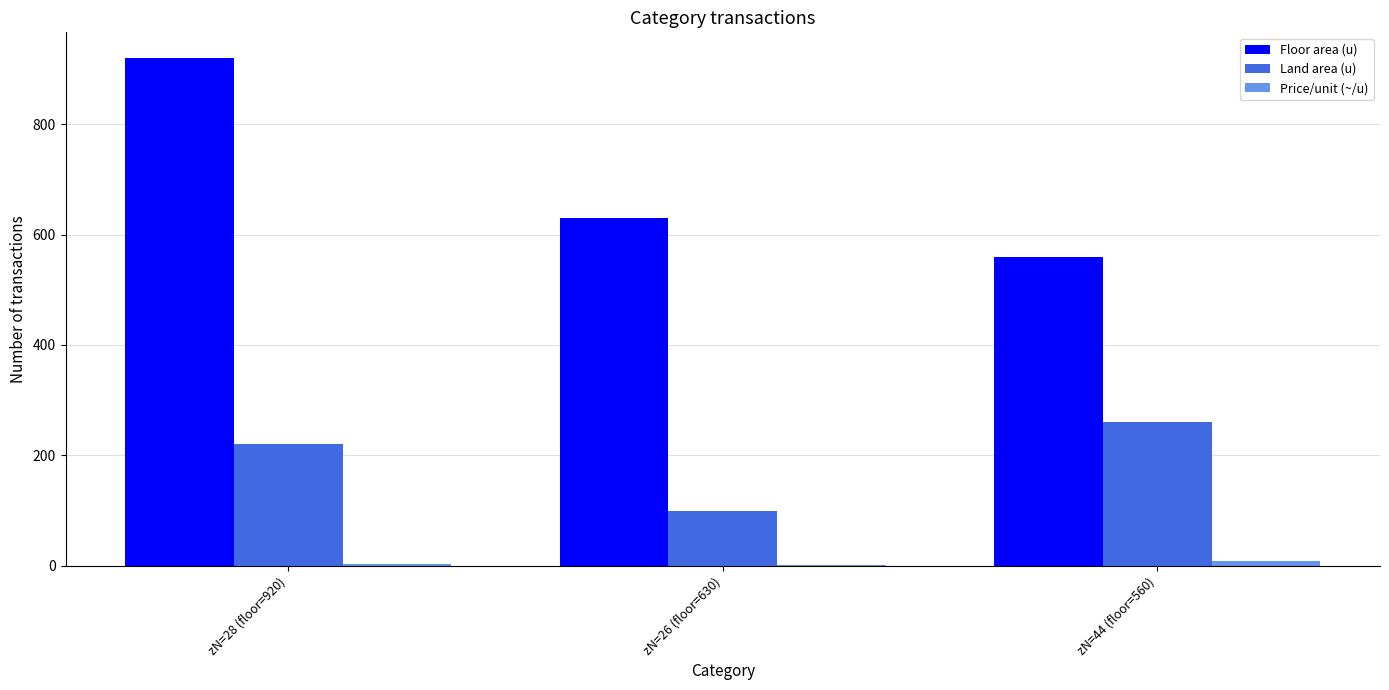

Are the bars horizontal?

No